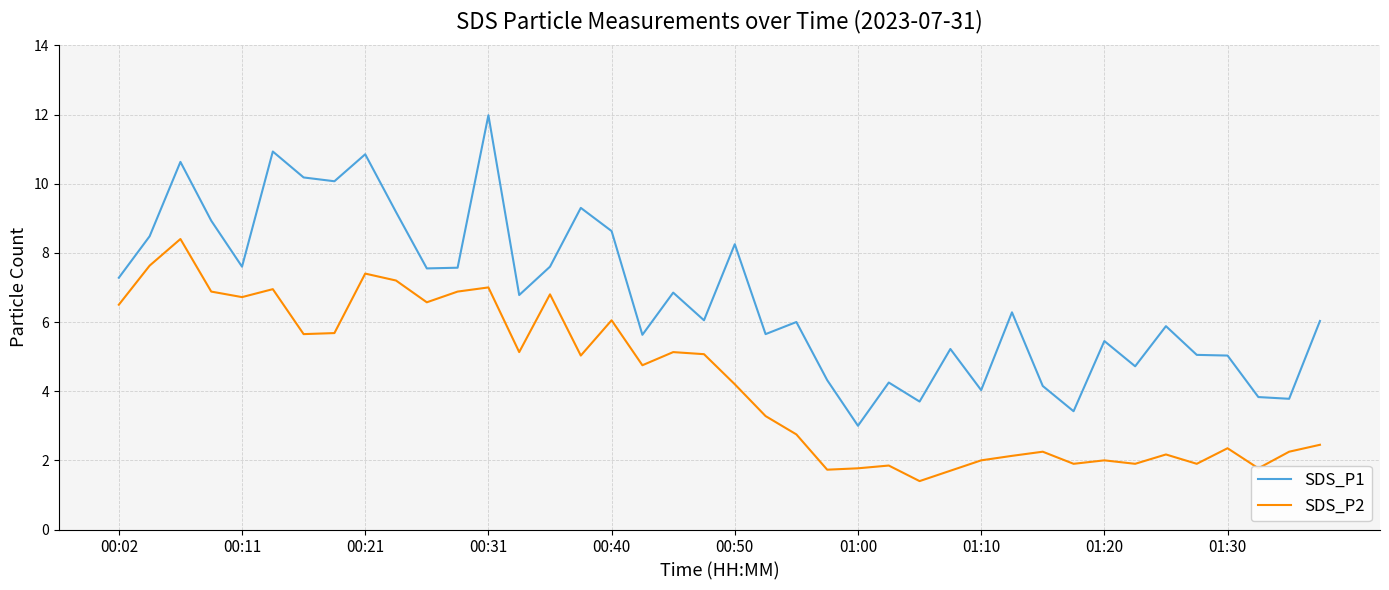

Which series has the largest total across all categories?

SDS_P1